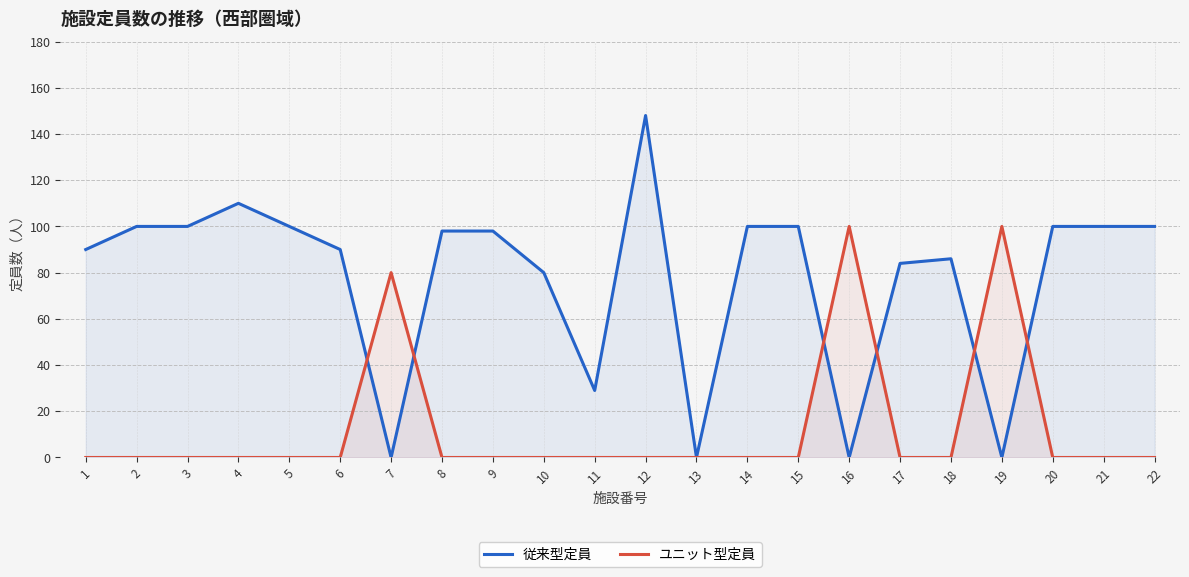

What is the maximum value for 従来型定員?

148